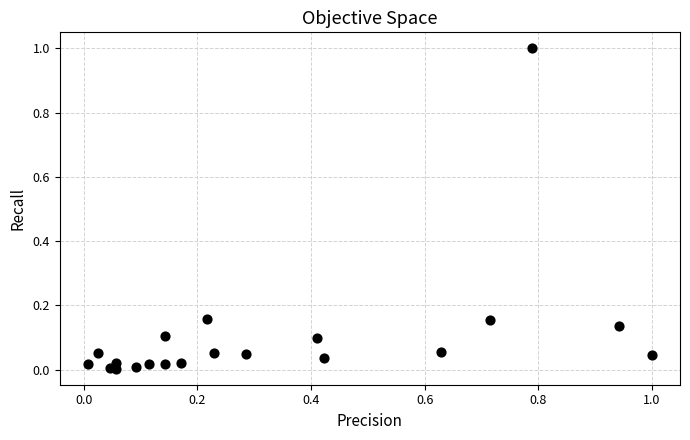

What is the range of Y values (max minus min)?

1.0